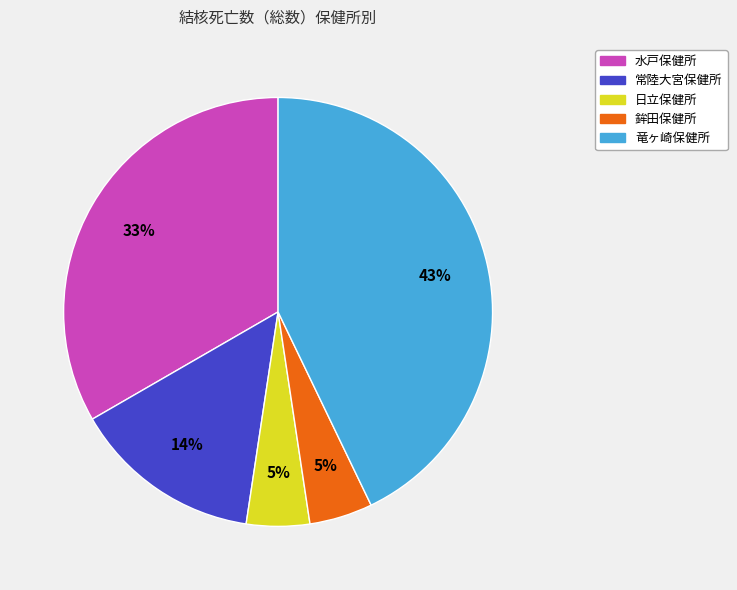

To the nearest percent, what is the average slice percentage?

20%